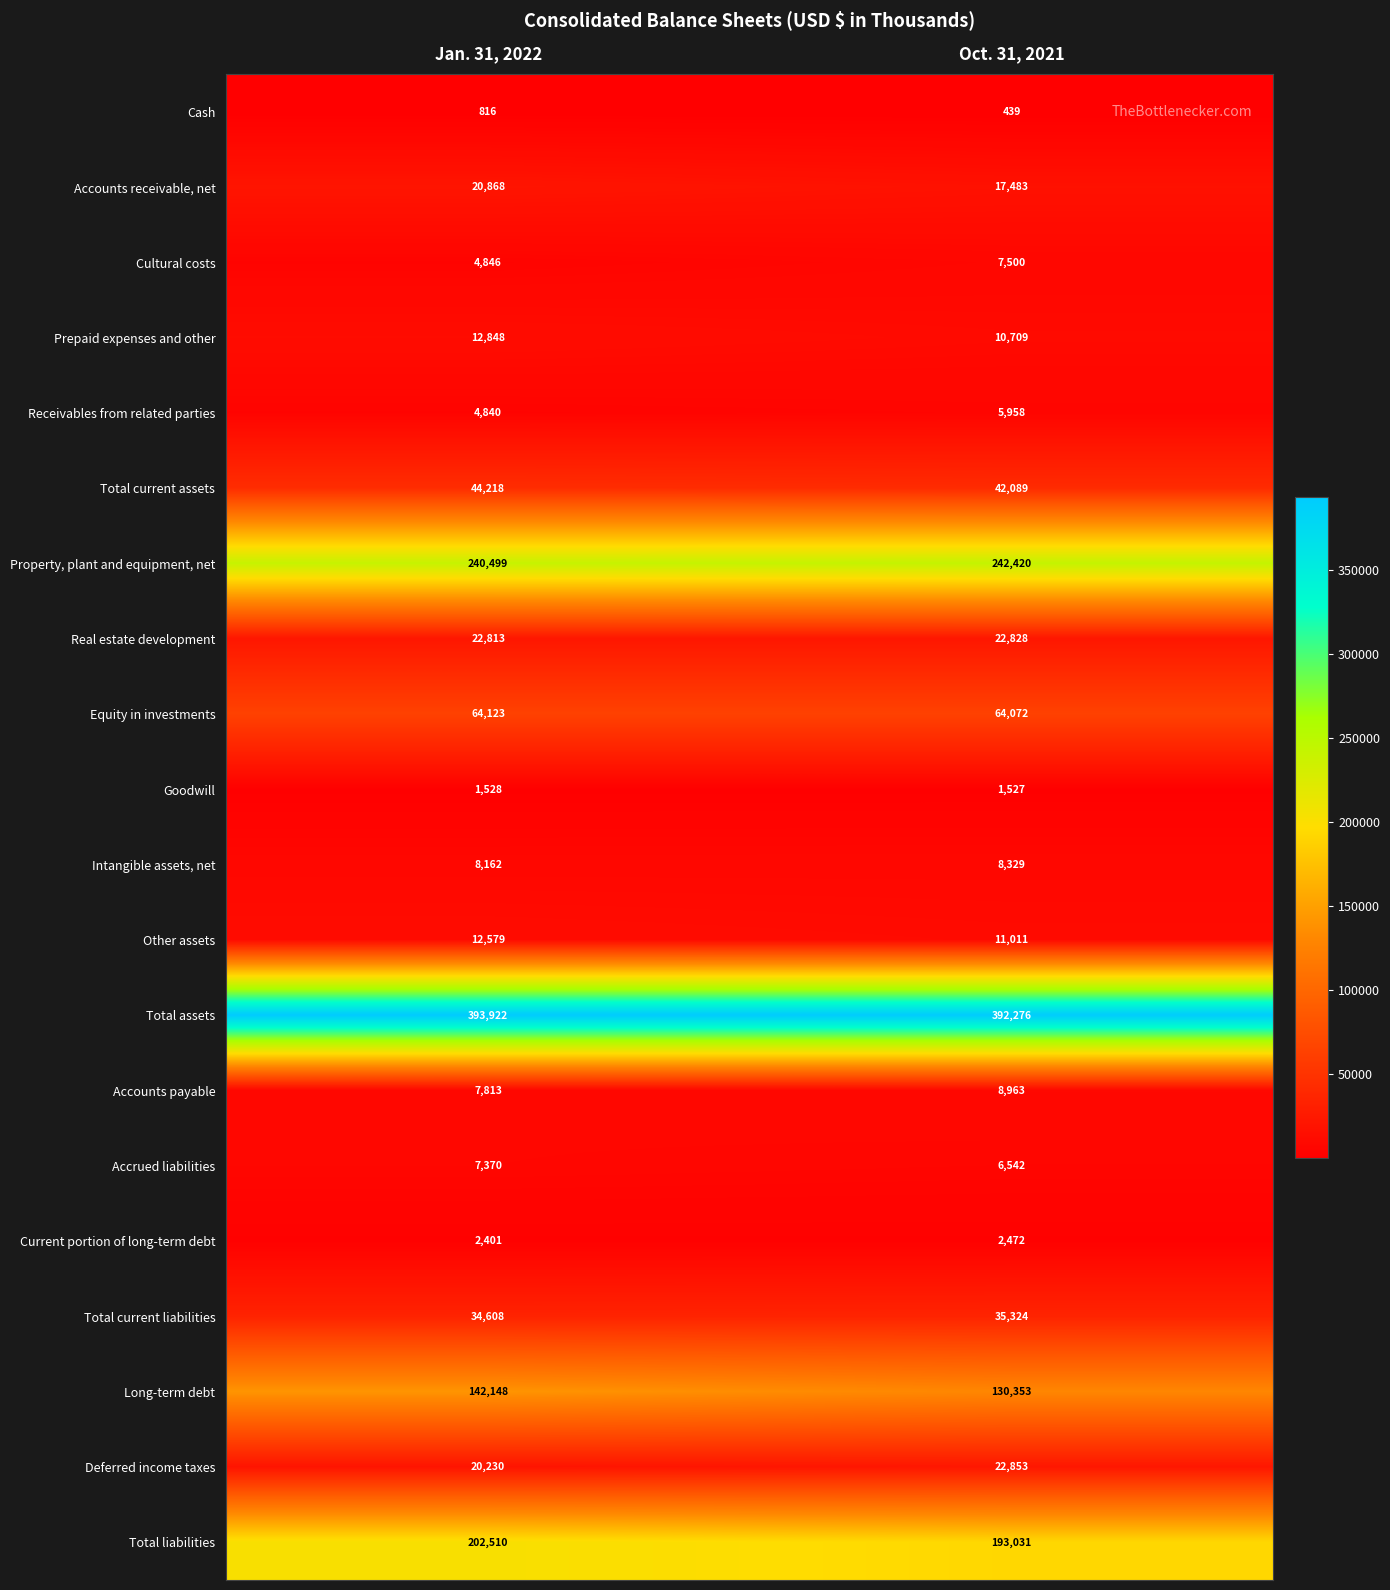

What is the approximate value of Long-term debt at Jan. 31, 2022, to the nearest 100?

142100